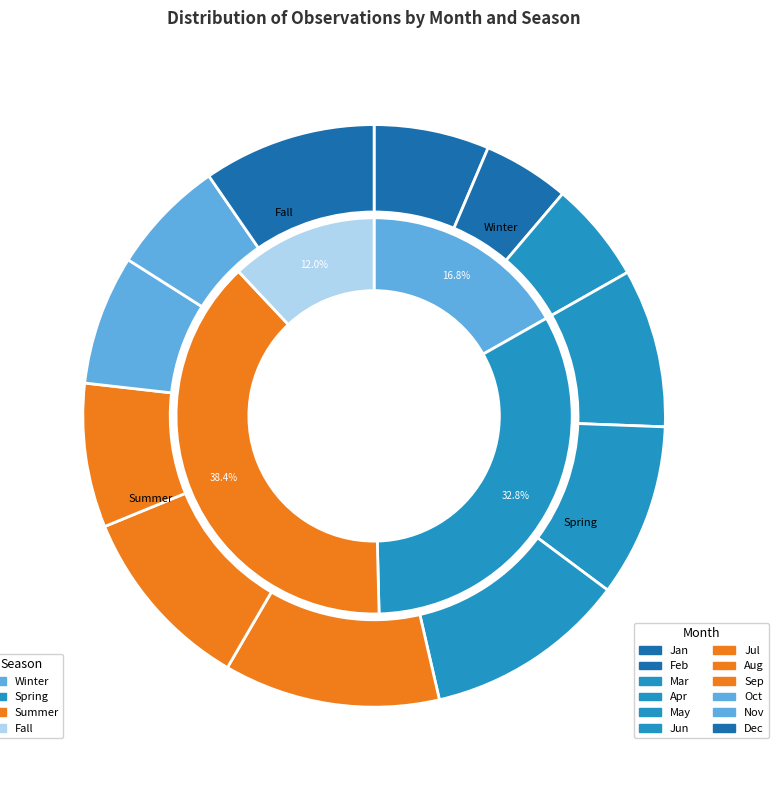

What percentage do 12 and 09 together represent?

17.6%